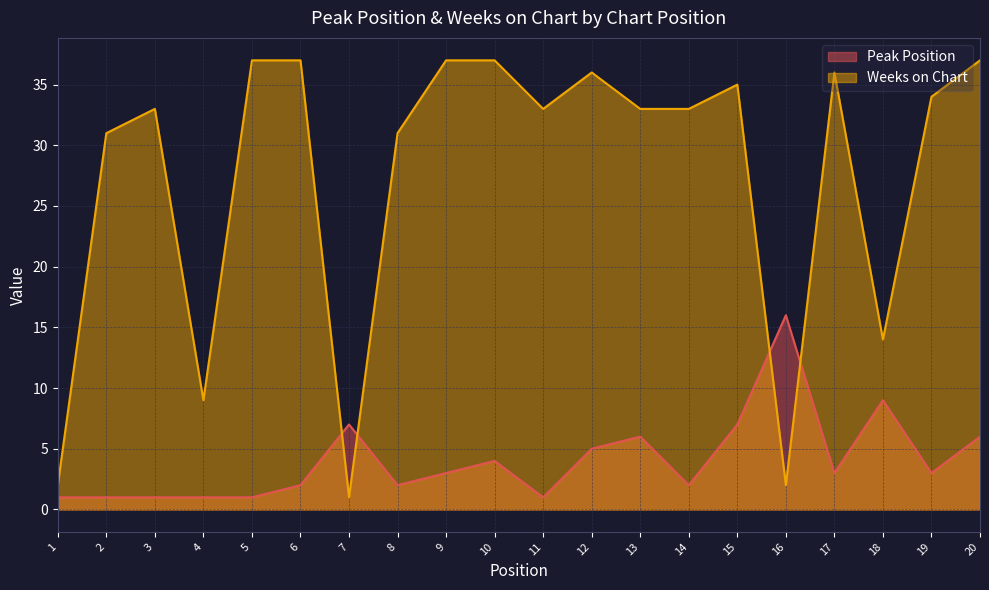

Which label corresponds to the largest value in the chart?

5